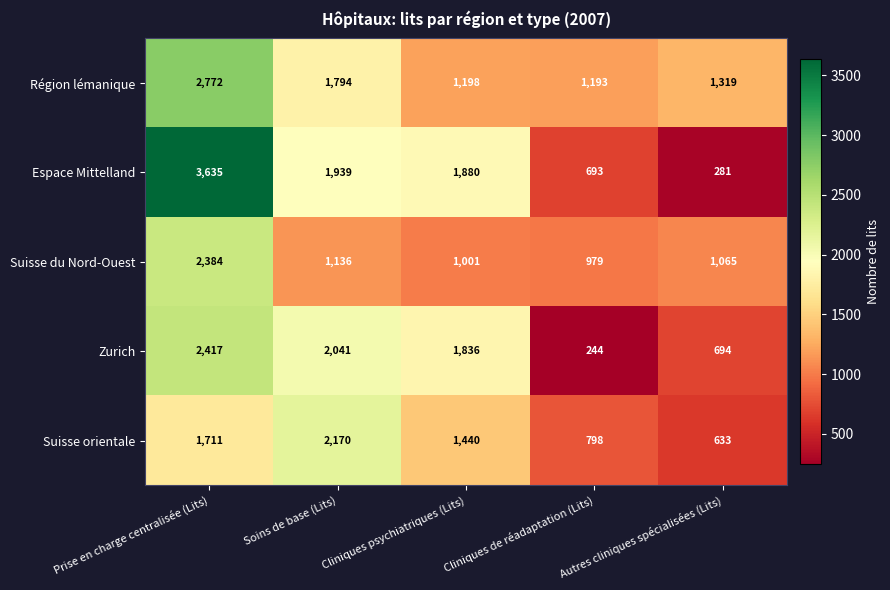

List the labels in order of Région lémanique value, smallest first.

Cliniques de réadaptation (Lits), Cliniques psychiatriques (Lits), Autres cliniques spécialisées (Lits), Soins de base (Lits), Prise en charge centralisée (Lits)